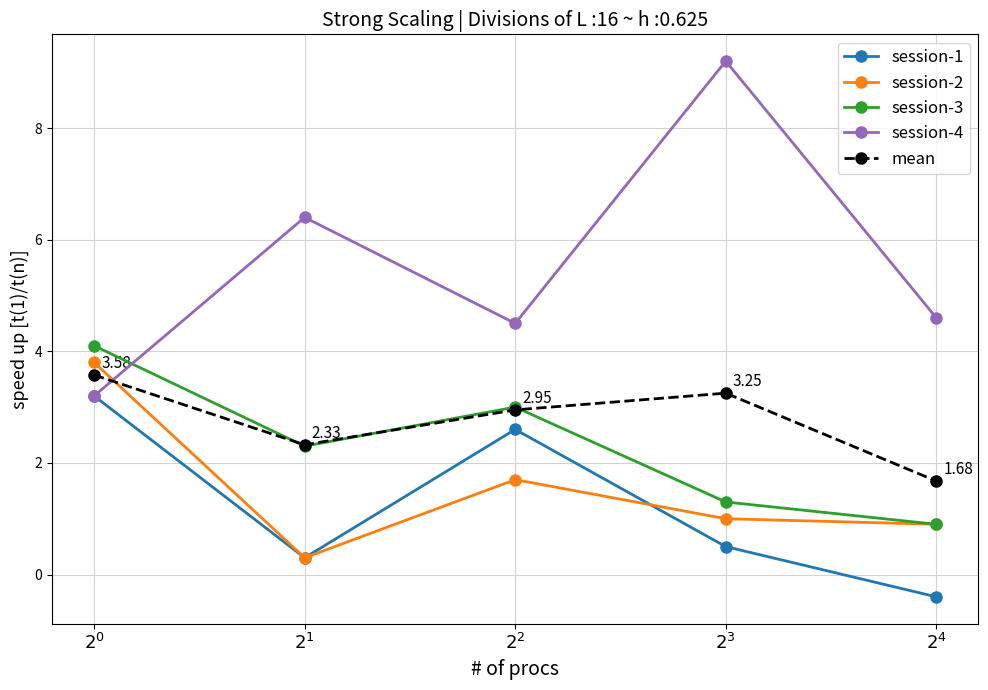

What is the label of the 3rd point from the left?

$2^2$